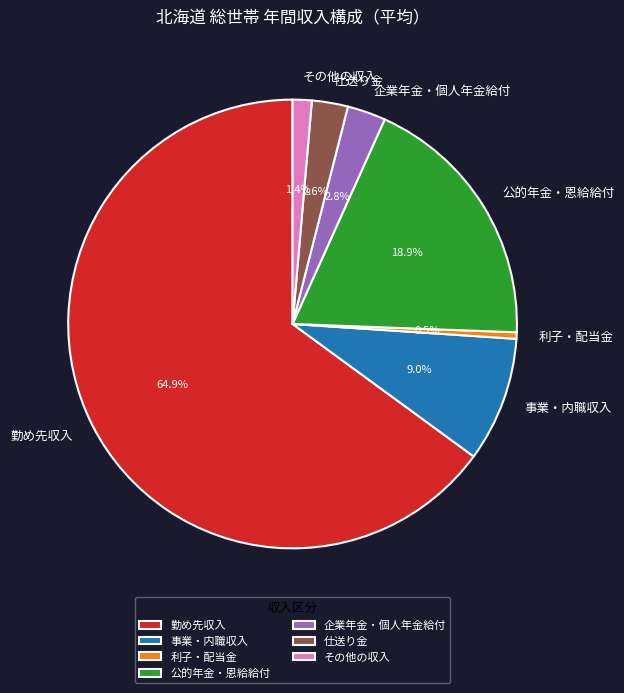

Which category has the smallest portion of the pie?

利子・配当金